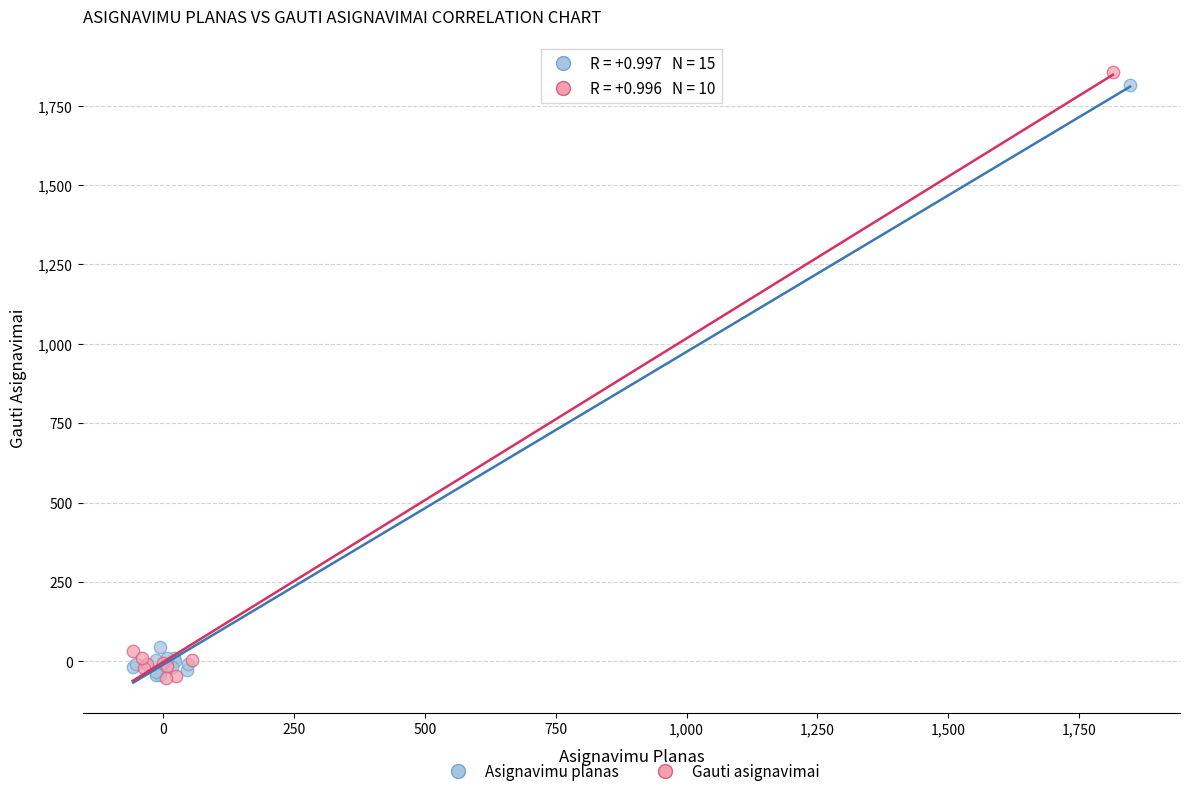

Which series has the widest spread of Y values?

Gauti asignavimai